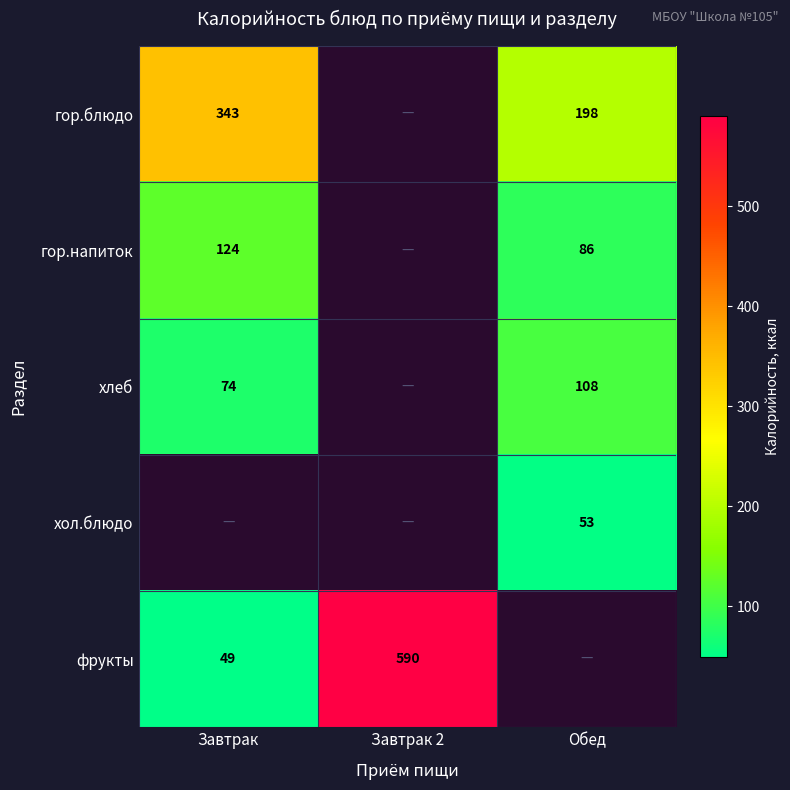

Is the value of фрукты at Завтрак 2 greater than the value of хлеб at Завтрак?

Yes